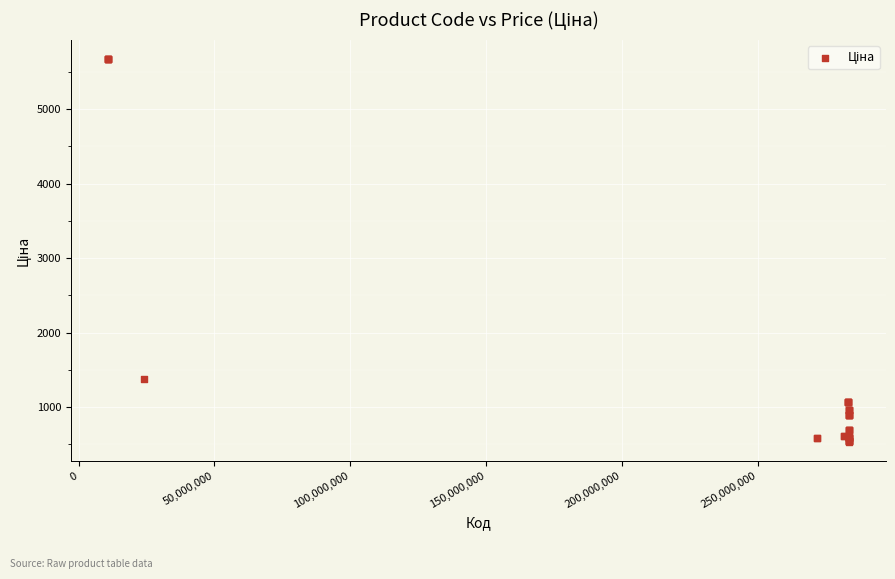

What Y value in the scatter plot is closest to 3102?

1375.4